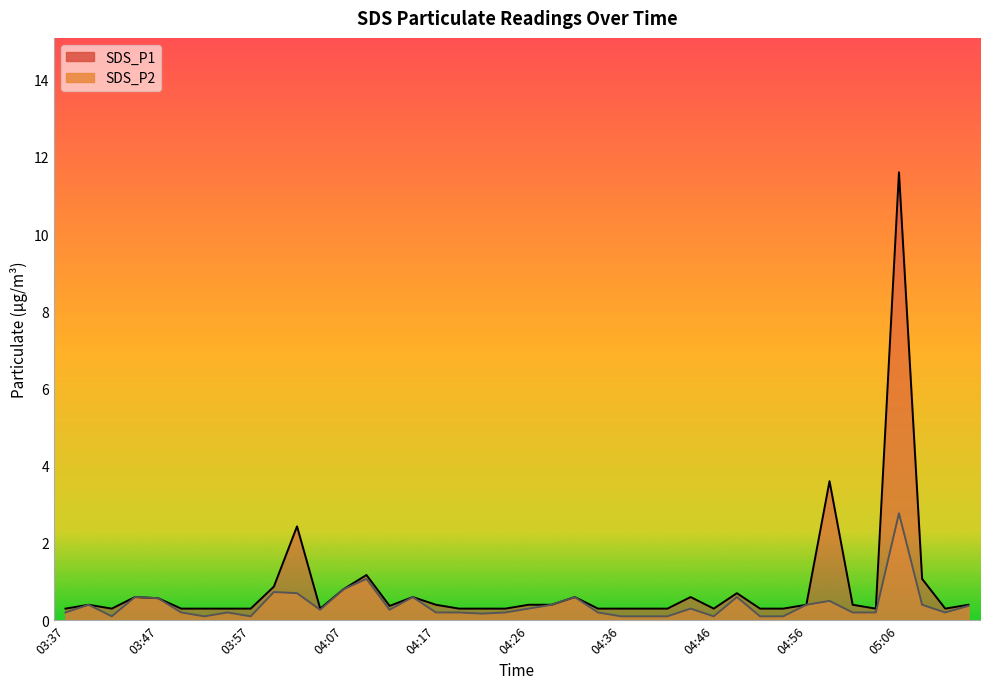

In SDS_P2, how many points are higher than both neighbors (excluding endpoints)?

11